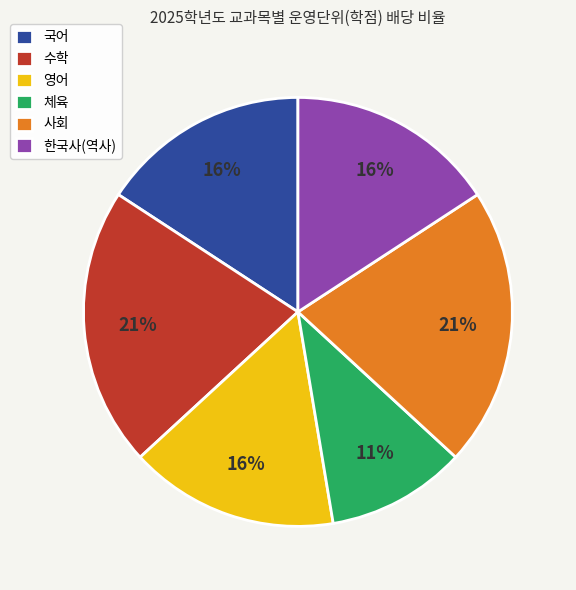

The 체육 slice represents 1% of the pie. True or false?

False